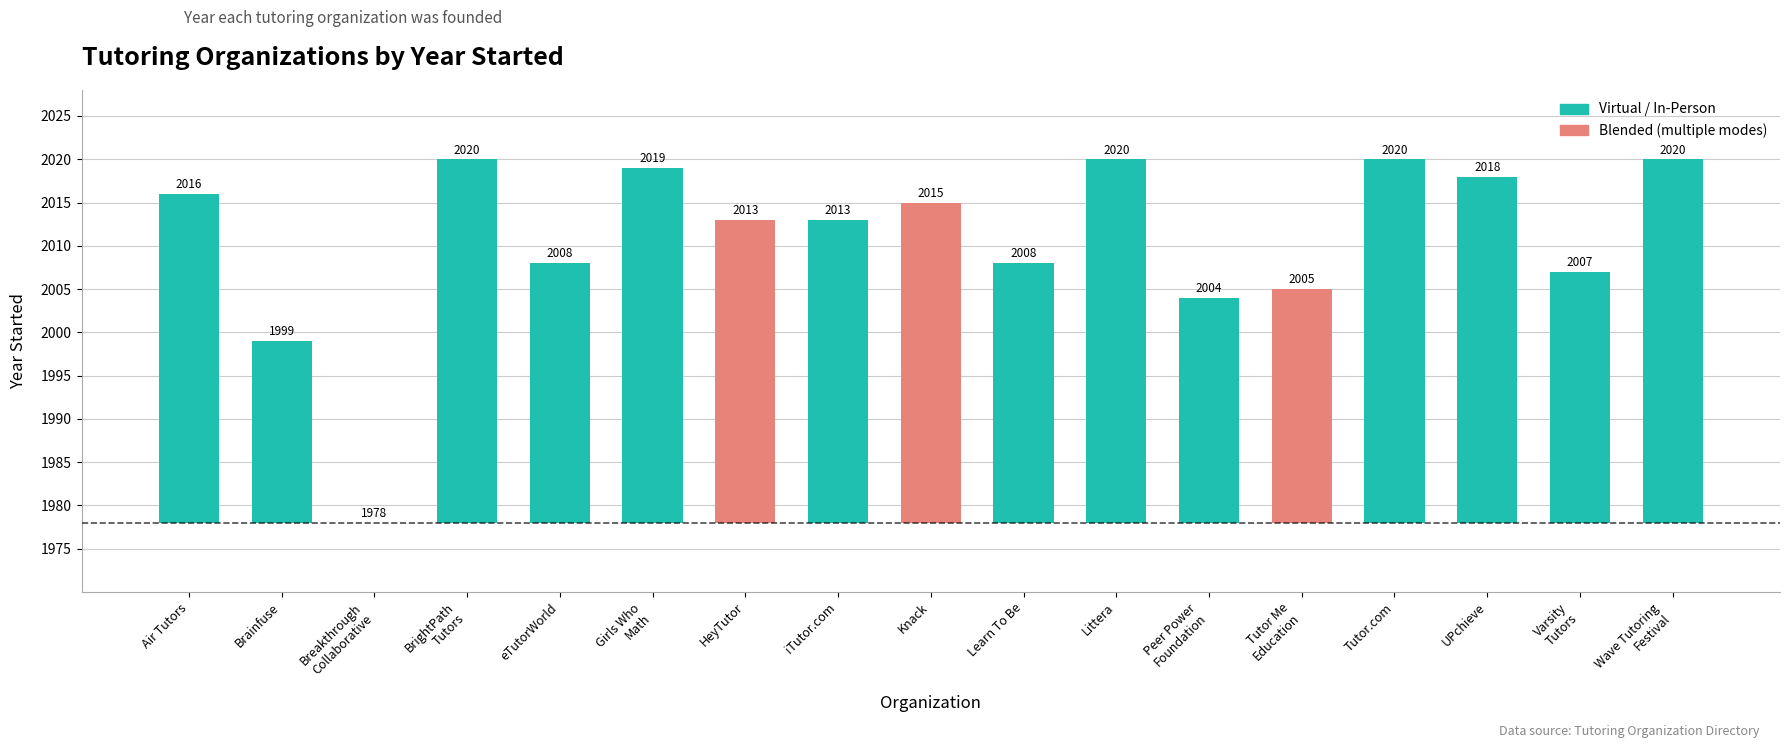

Which has a higher value, Tutor Me
Education or Knack?

Knack